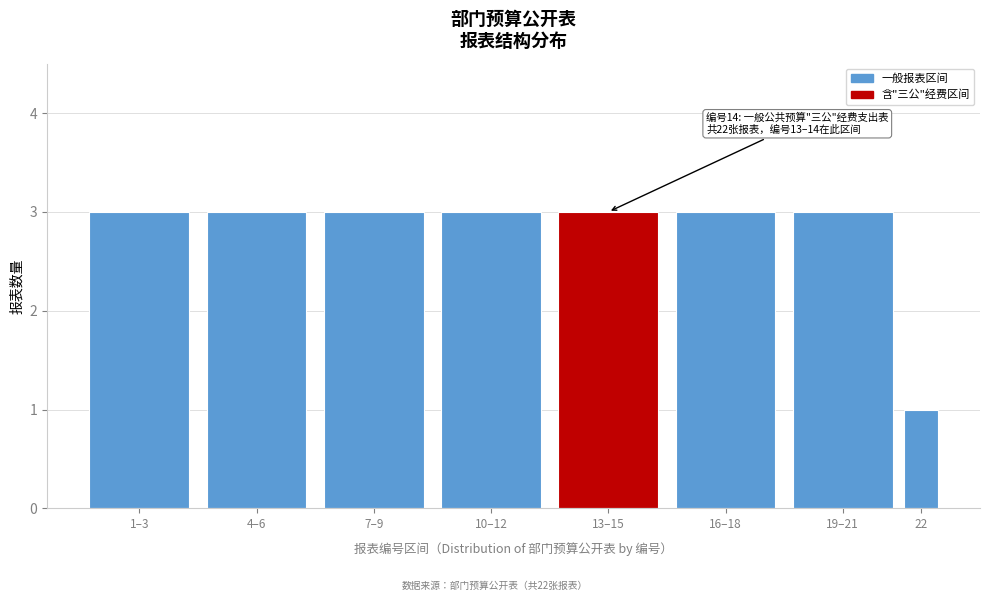

Reading right to left, what are all the values shown in this chart?

22=1	19–21=3	16–18=3	13–15=3	10–12=3	7–9=3	4–6=3	1–3=3